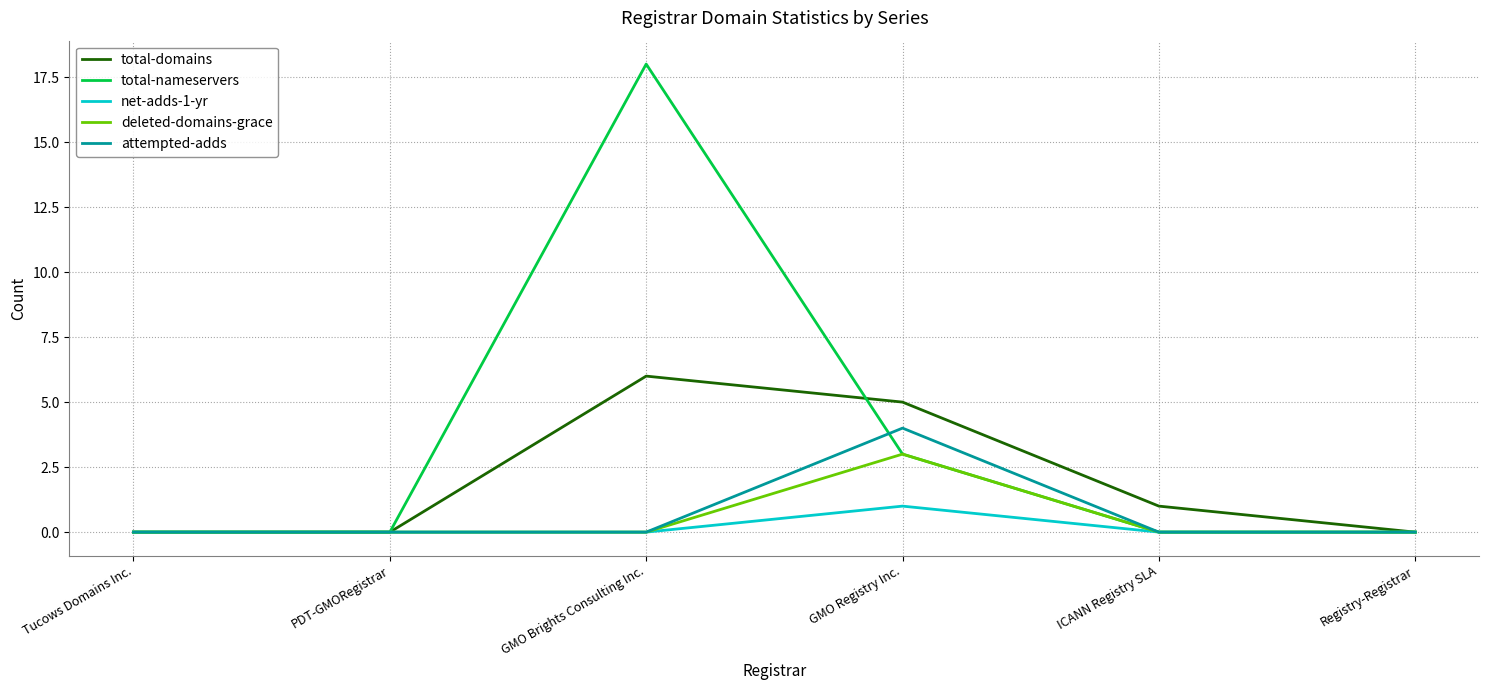

What position from the right is GMO Registry Inc.?

3